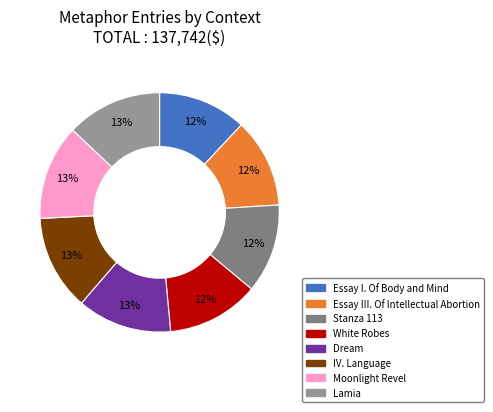

To the nearest percent, what is the difference between the largest and smallest slice percentages?

1%